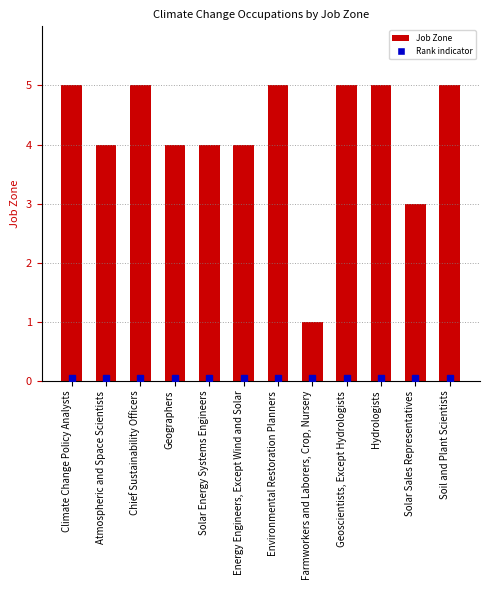

What is the change in value from Solar Sales Representatives to Soil and Plant Scientists?

+2